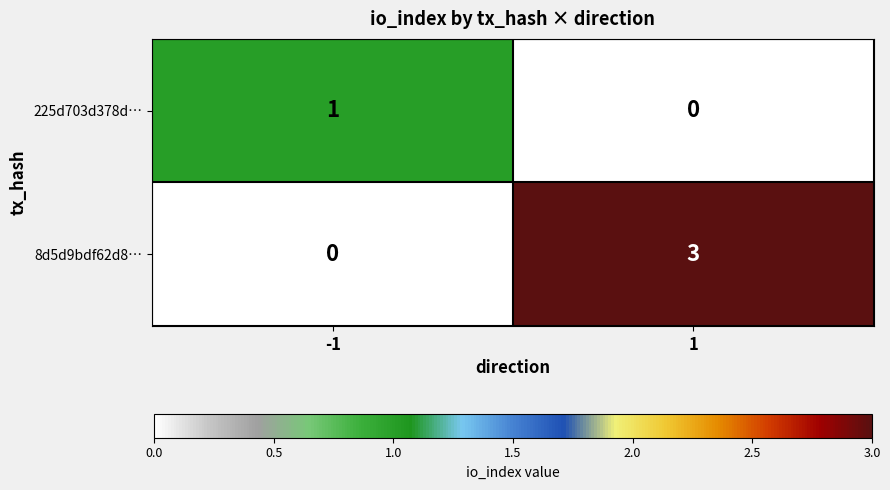

Is it true that 225d703d378d… equals 0 at -1?

False